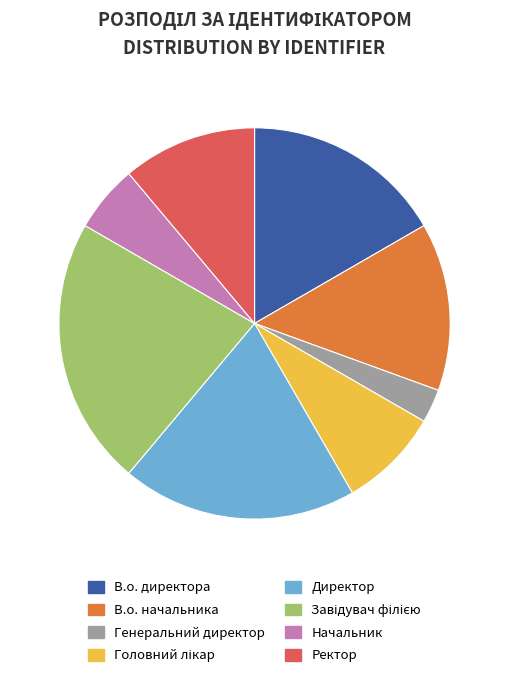

Does any single category account for the majority?

No